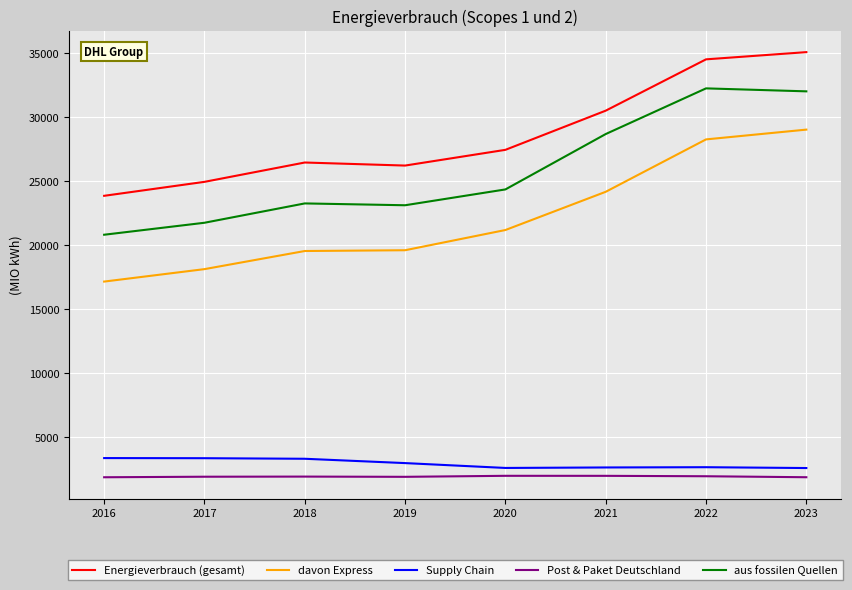

At which label does aus fossilen Quellen reach its minimum?

2016